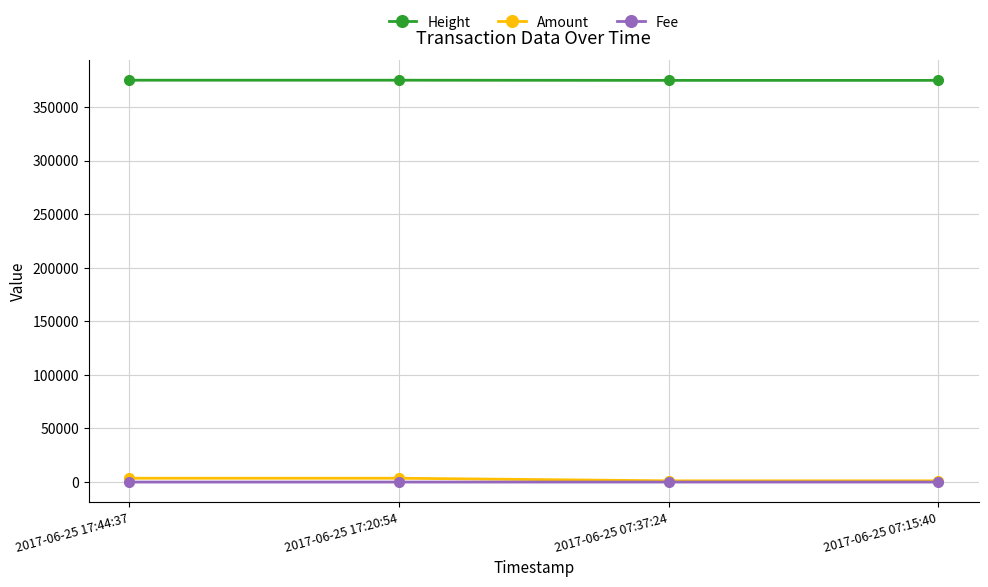

In Amount, how many points are lower than both neighbors (excluding endpoints)?

1